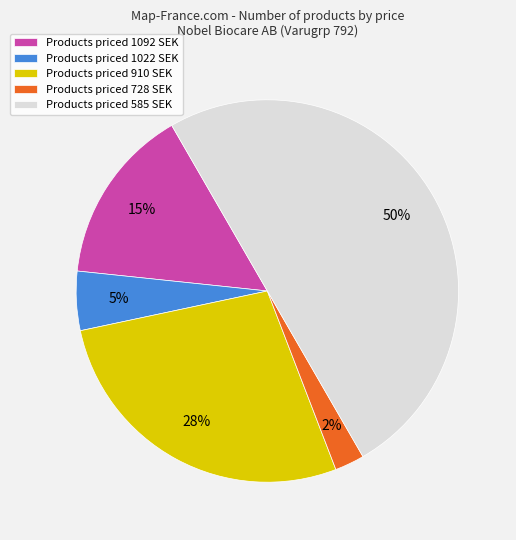

To the nearest percent, what percentage of the pie is Products priced 1092 SEK?

15%